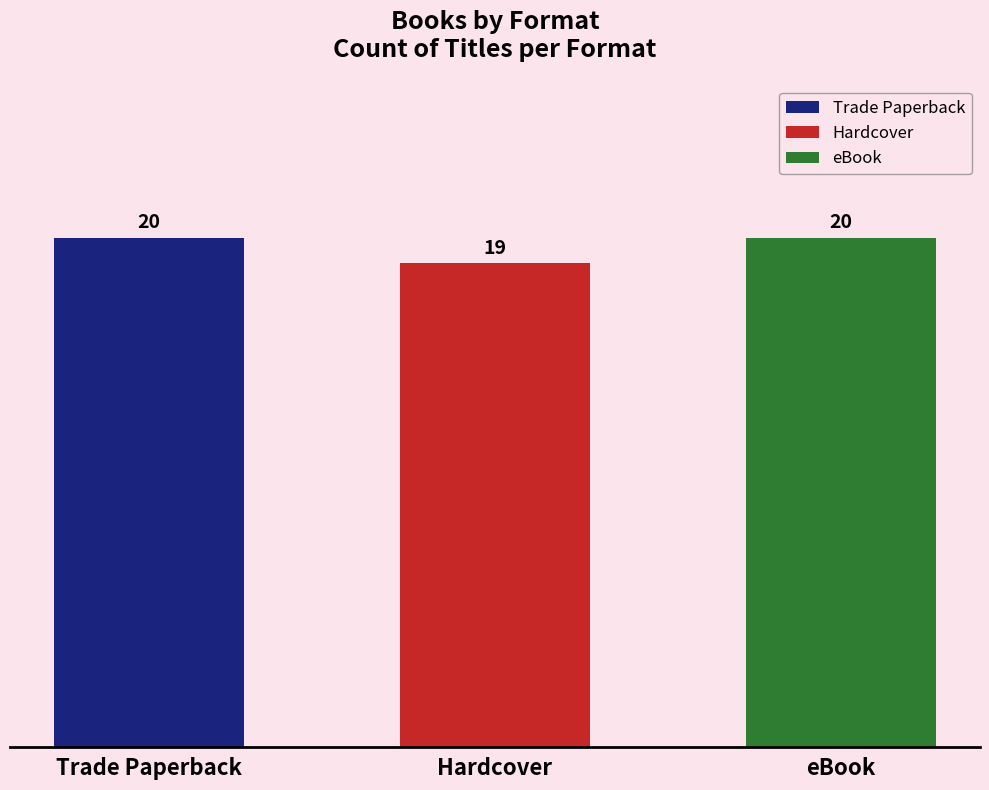

True or false: the data shows 20 at eBook.

True